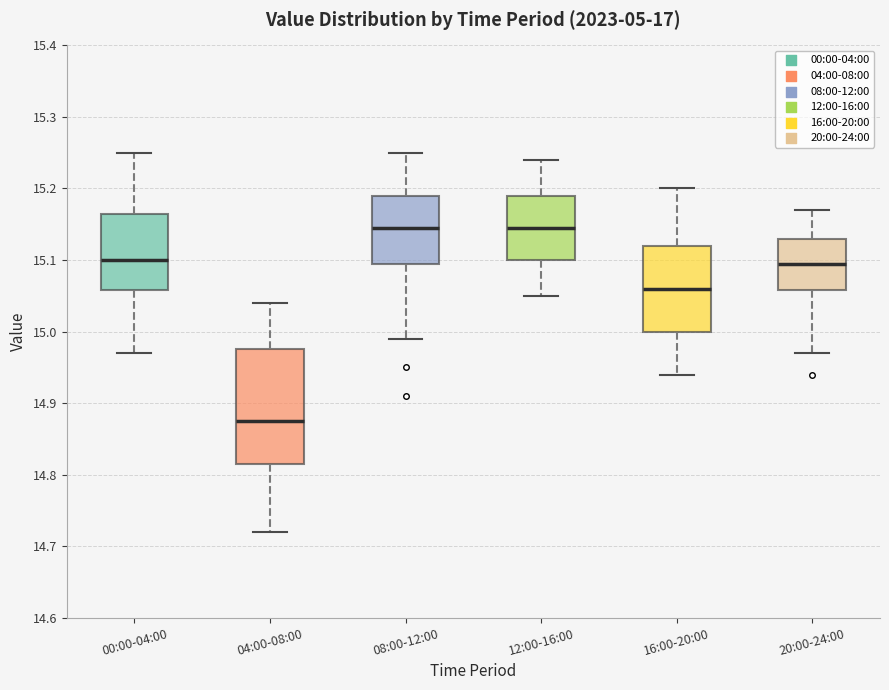

Reading left to right, transcribe this box plot: for each box, give where its median line is, the range the box spans, and where its two whiskers end, as read against the y-axis. The values are not printed on the chart, so give them approximately, as read against the axis.

00:00-04:00: median 15.10, box 15.06 to 15.17, whiskers 14.97 to 15.25
04:00-08:00: median 14.88, box 14.82 to 14.98, whiskers 14.72 to 15.04
08:00-12:00: median 15.15, box 15.10 to 15.19, whiskers 14.99 to 15.25
12:00-16:00: median 15.15, box 15.10 to 15.19, whiskers 15.05 to 15.24
16:00-20:00: median 15.06, box 15.00 to 15.12, whiskers 14.94 to 15.20
20:00-24:00: median 15.10, box 15.06 to 15.13, whiskers 14.97 to 15.17